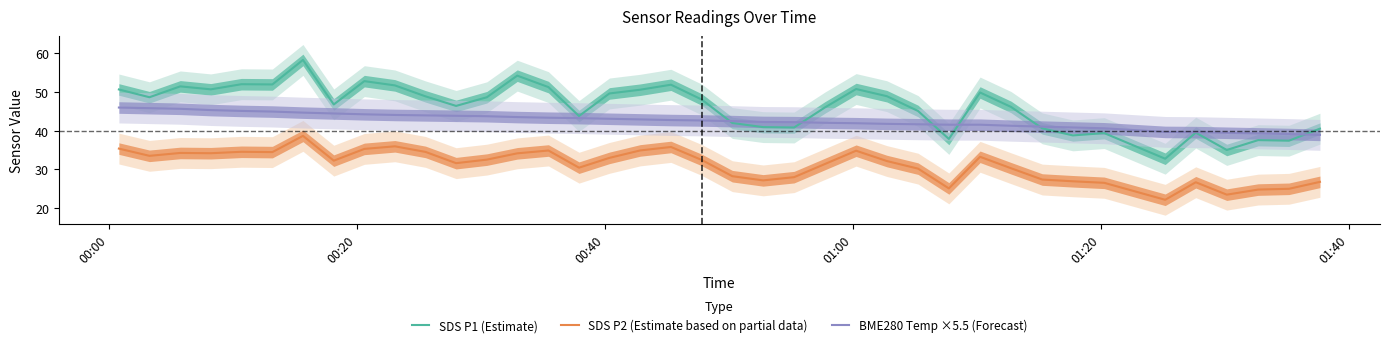

Rank the series by their average value, from lowest to highest.

SDS P2 (Estimate based on partial data), BME280 Temp ×5.5 (Forecast), SDS P1 (Estimate)